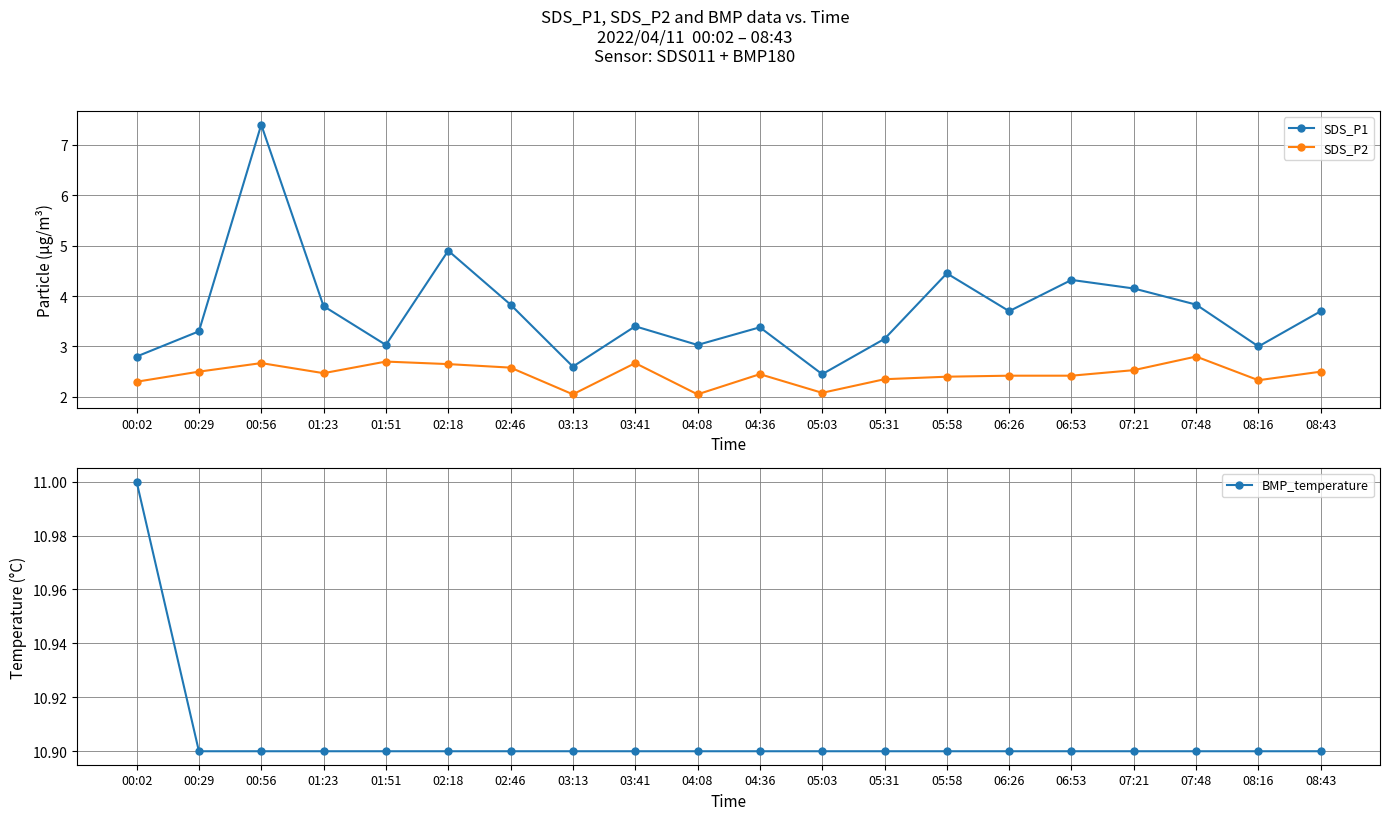

How many lines are shown in the chart?

3